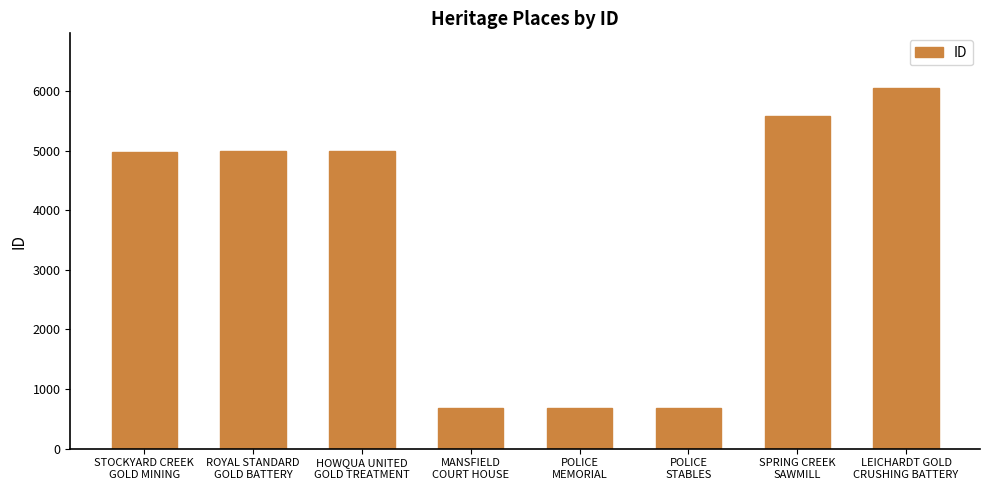

What is the value of the 8th bar from the left?

6057